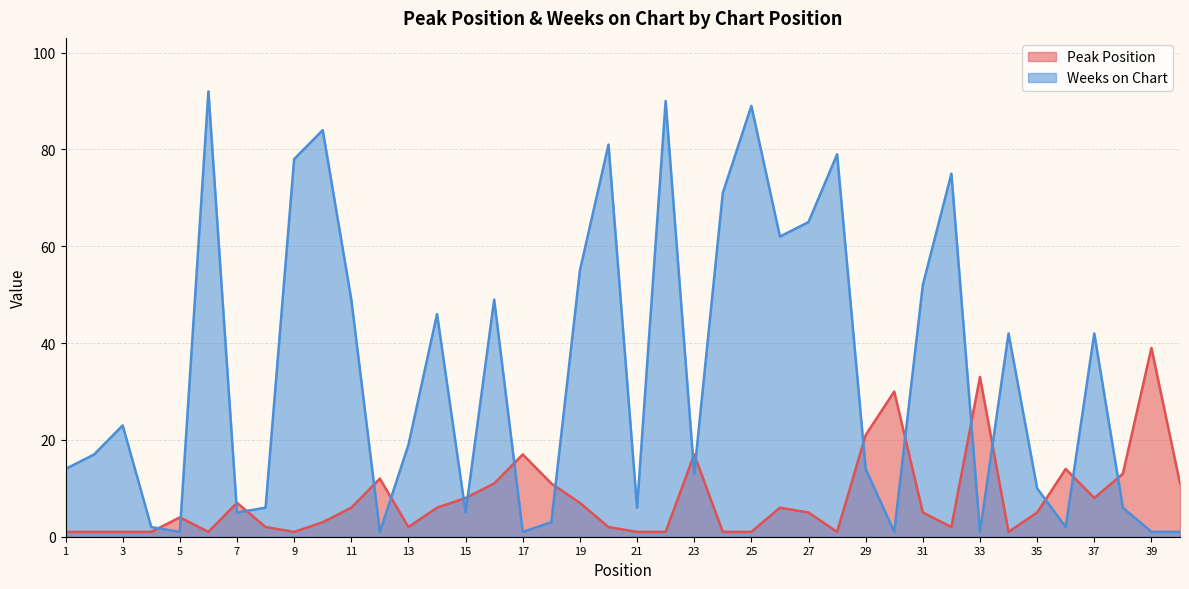

What is the difference between the maximum and minimum values in the Weeks on Chart series?

91